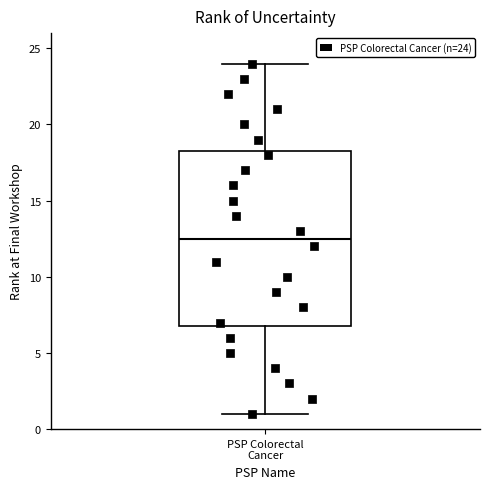

Where does the lower whisker of the box for PSP Colorectal Cancer end on the y-axis? The values are not printed on the chart, so give them approximately, as read against the axis.

1.0